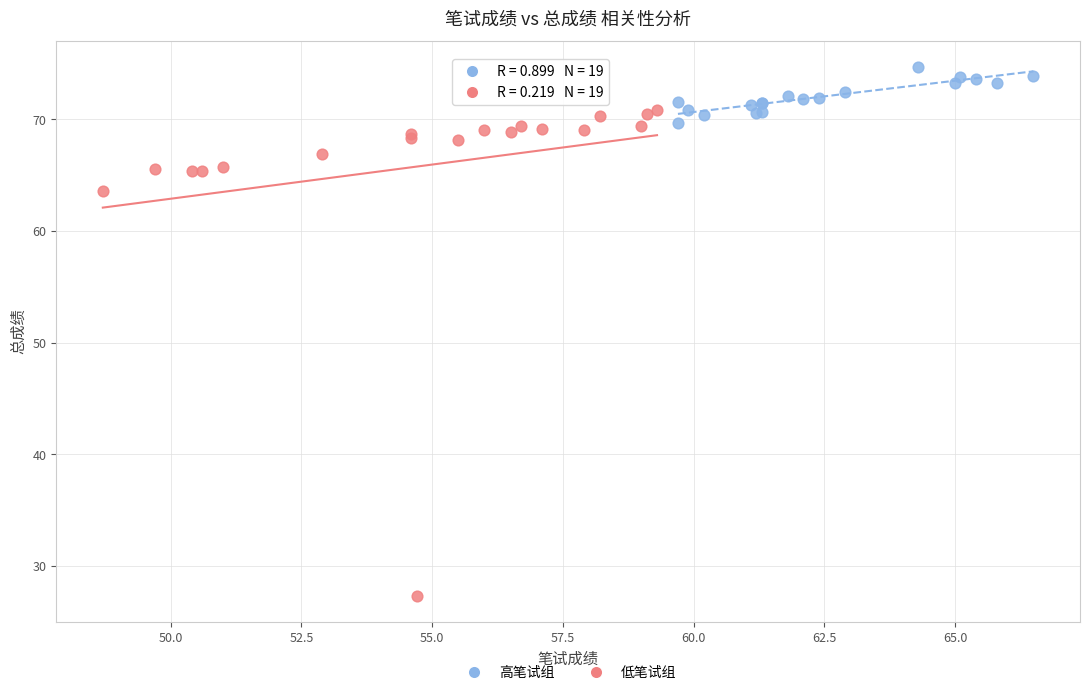

Which series has the widest spread of Y values?

低笔试组